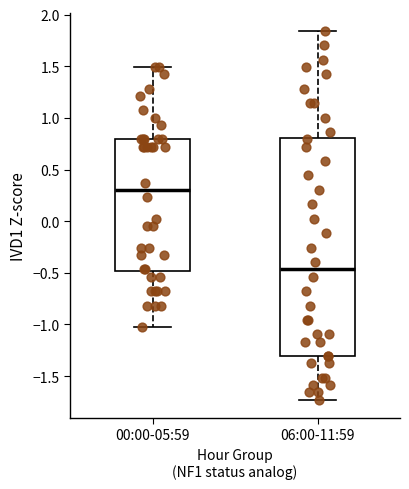

Reading left to right, transcribe this box plot: for each box, give where its median line is, the range the box spans, and where its two whiskers end, as read against the y-axis. The values are not printed on the chart, so give them approximately, as read against the axis.

00:00-05:59: median 0.30, box -0.50 to 0.80, whiskers -1.05 to 1.50
06:00-11:59: median -0.45, box -1.30 to 0.80, whiskers -1.75 to 1.85